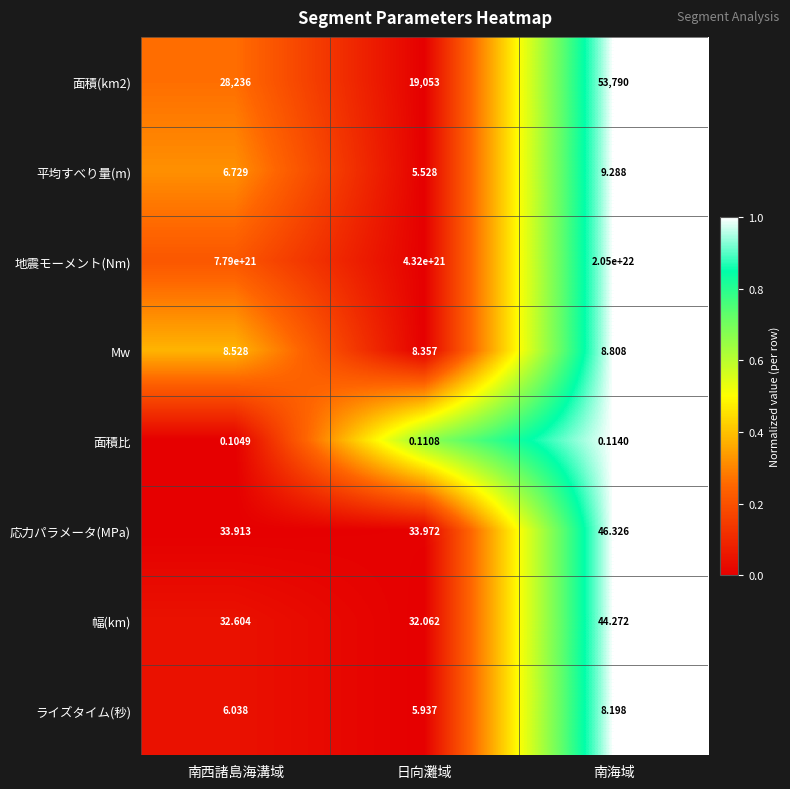

List the labels in order of 地震モーメント(Nm) value, largest first.

南海域, 南西諸島海溝域, 日向灘域